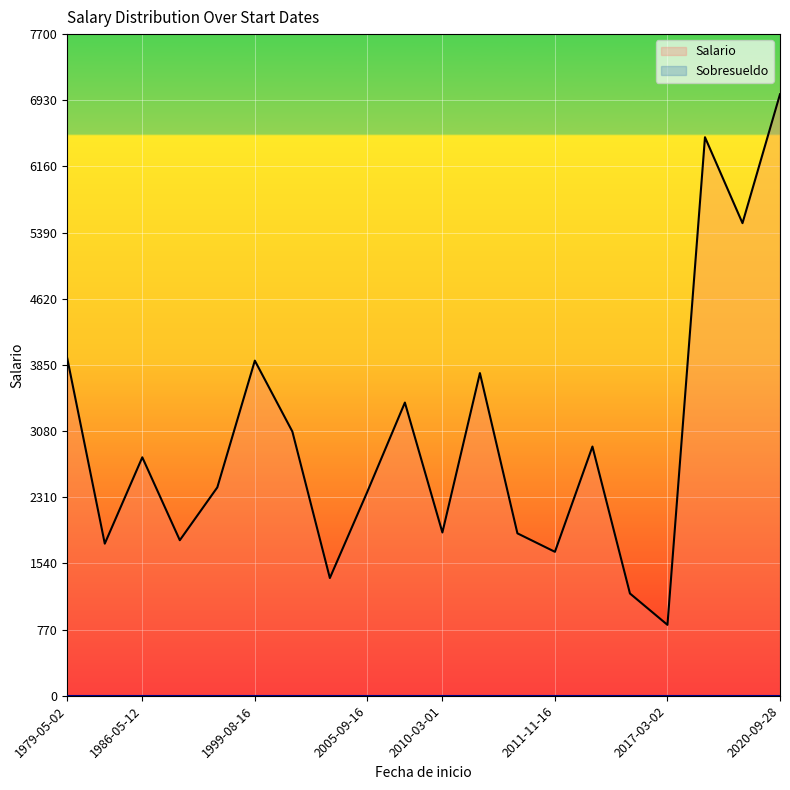

True or false: Salario and Sobresueldo cross at least once.

False